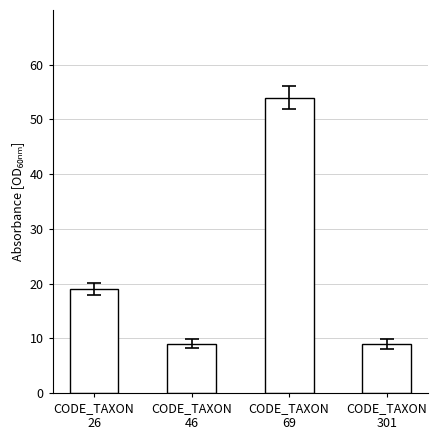

What is the difference between the maximum and minimum values?

45